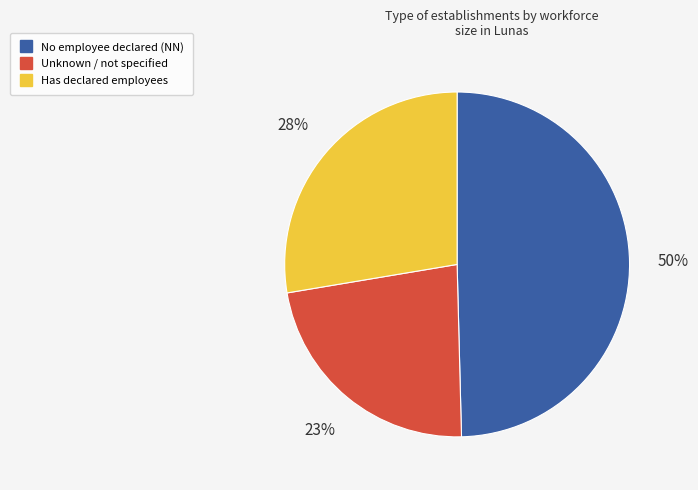

To the nearest percent, what is the average slice percentage?

33%